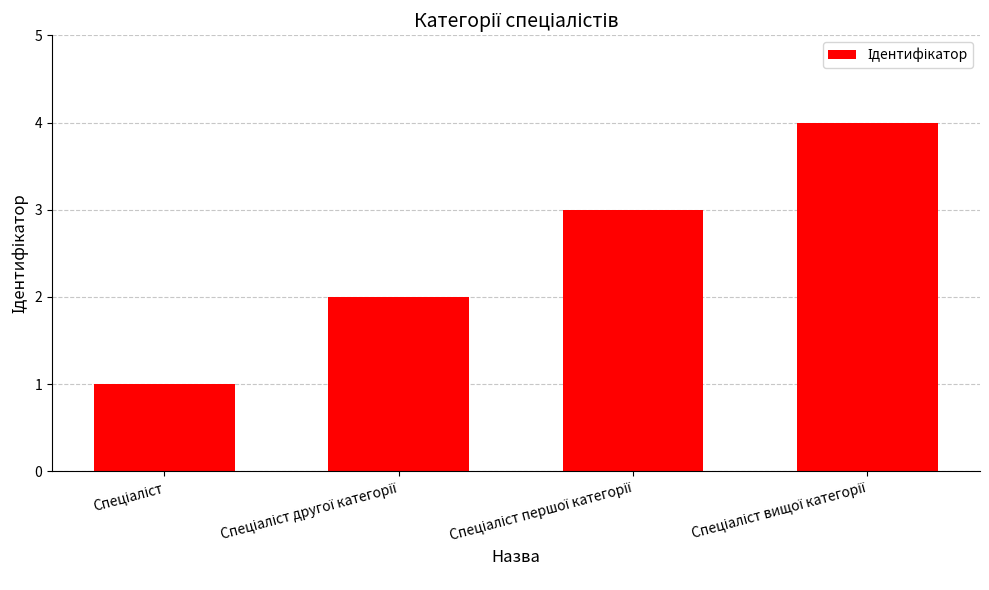

What is the difference between the maximum and minimum values?

3